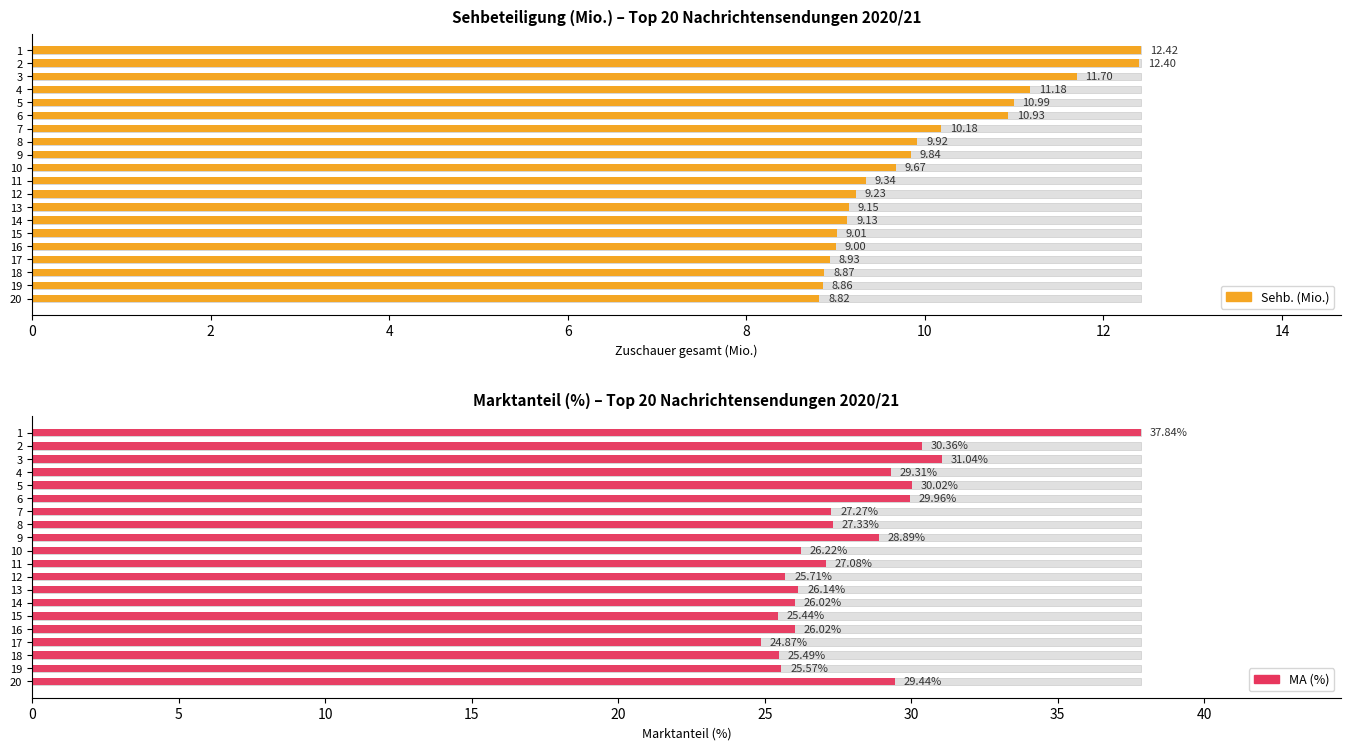

What is the difference between the highest and lowest values at 14?

16.9